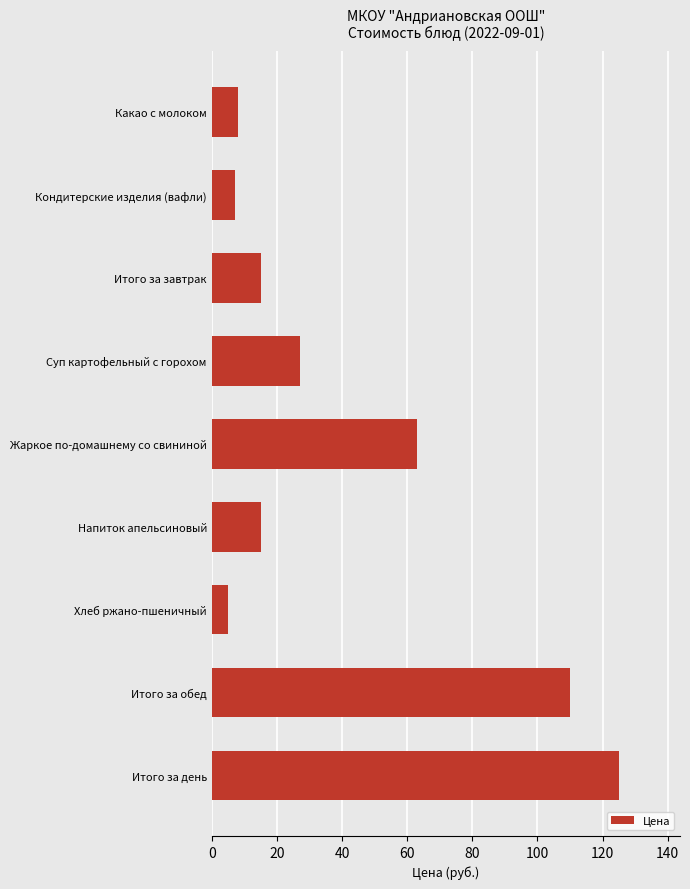

Count the number of categories in the chart.

9